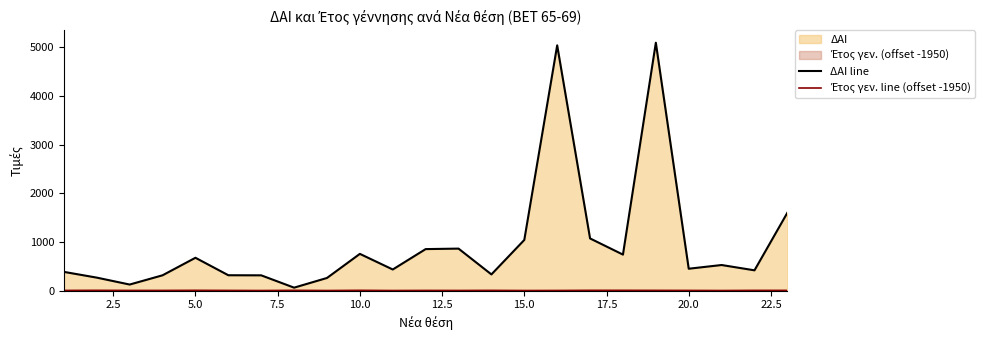

What is the minimum value shown in the chart?

4